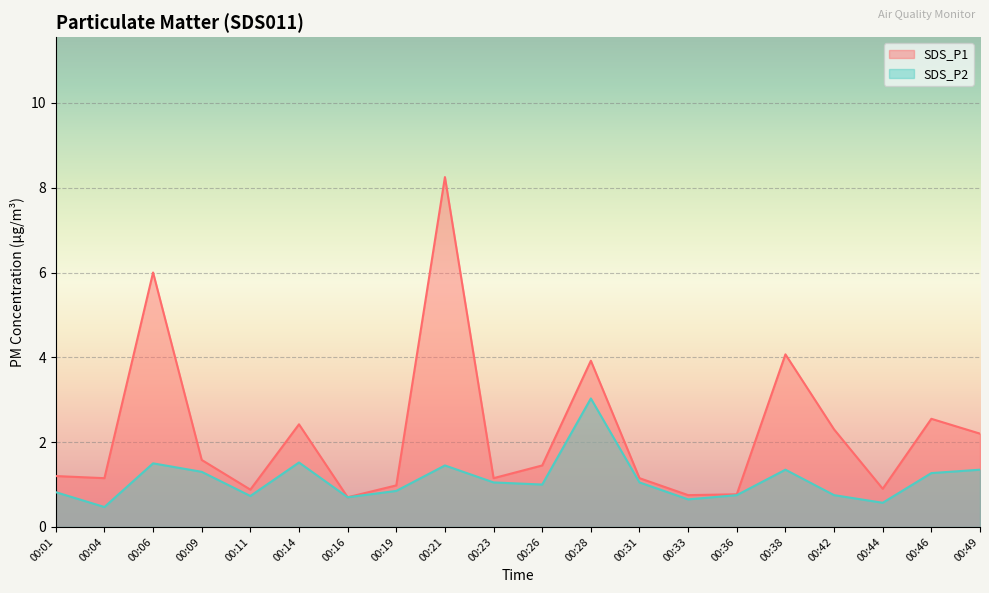

Which series has the largest total across all categories?

SDS_P1